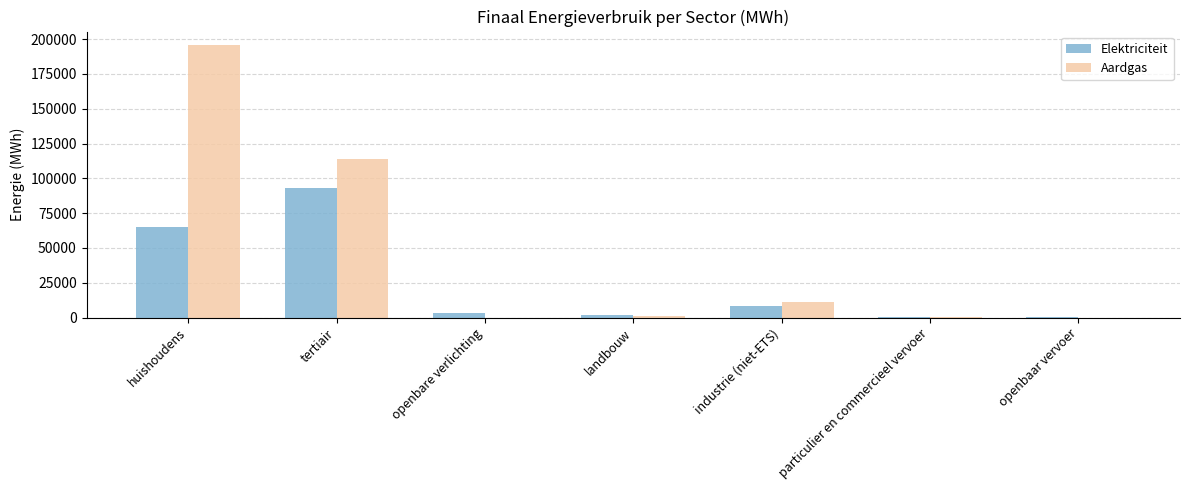

What value does the Aardgas series have at tertiair?

113857.6